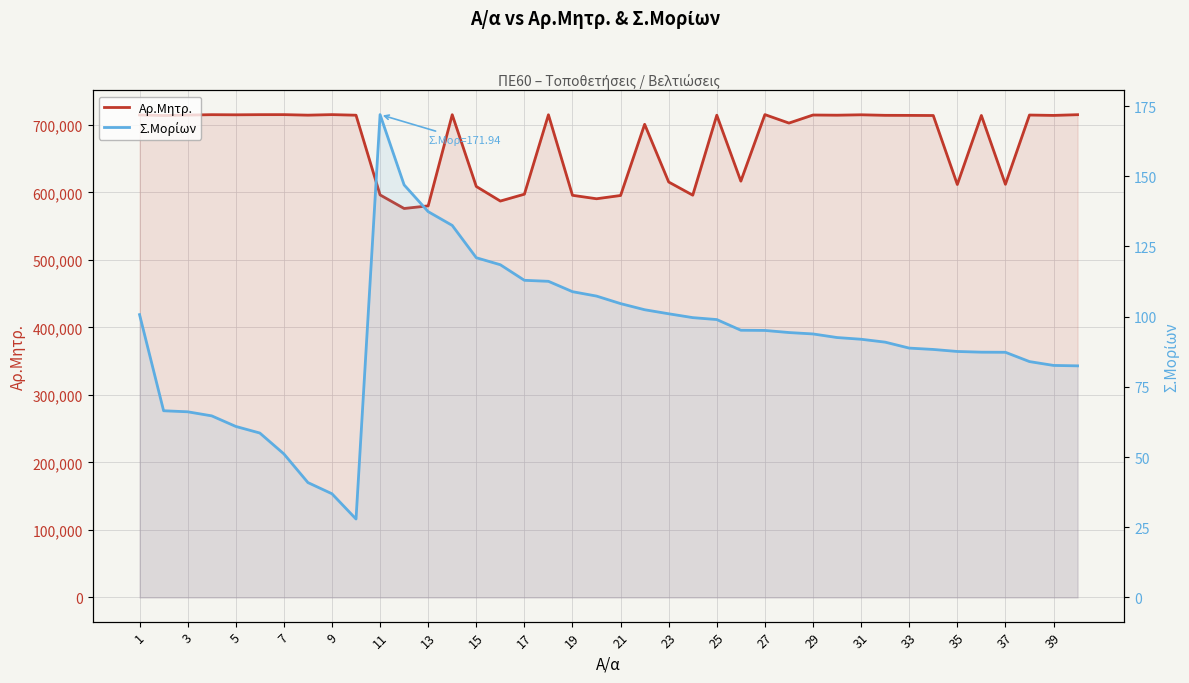

What are all the series names shown in the legend?

Αρ.Μητρ., Σ.Μορίων